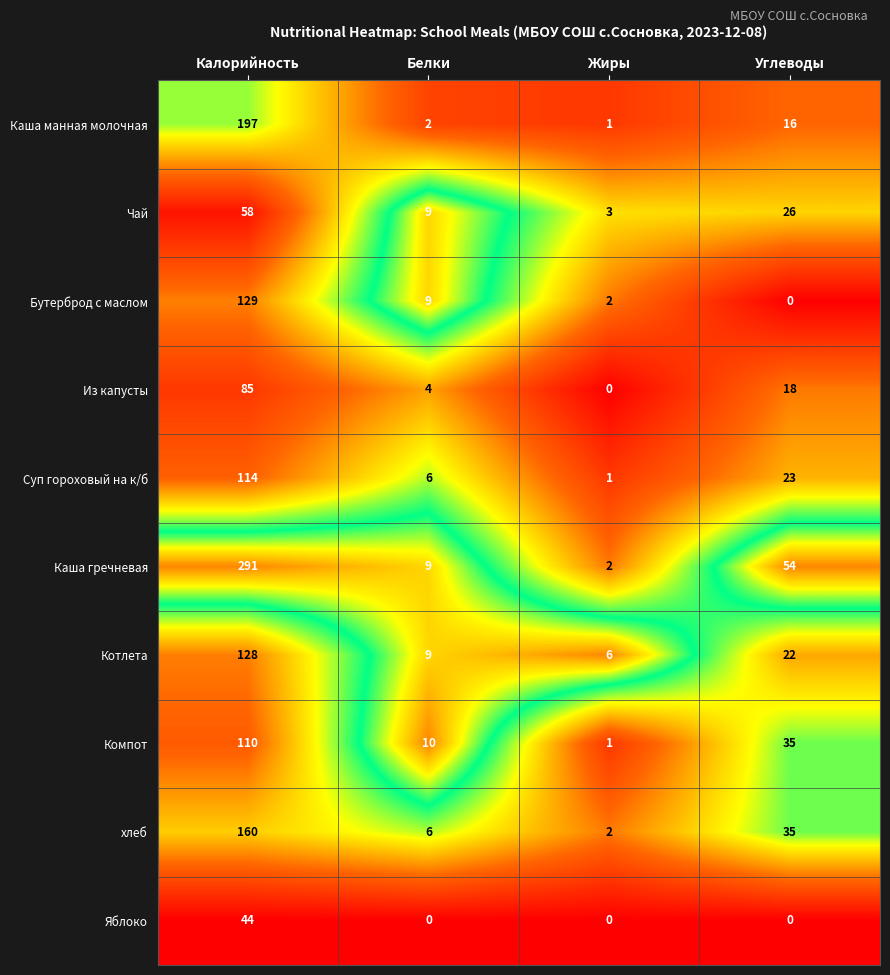

Which series has the widest spread of values?

Каша гречневая